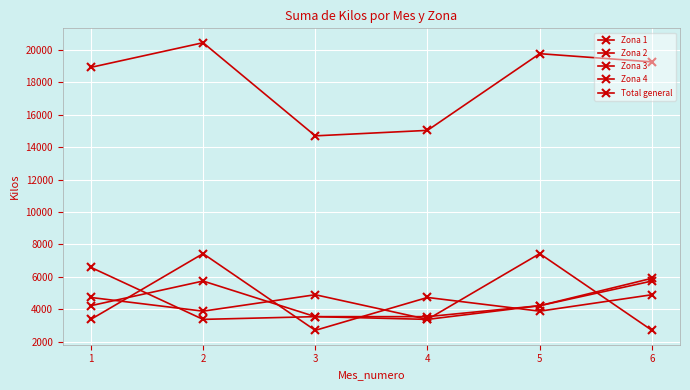

Which series has the largest range (max minus min)?

Total general